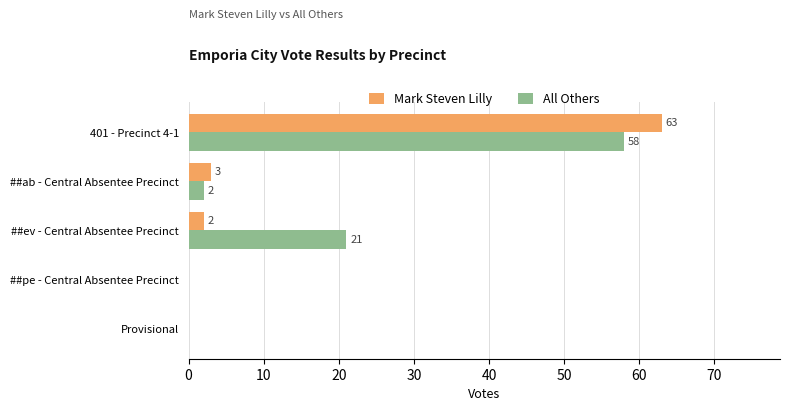

The value of All Others at ##pe - Central Absentee Precinct is 0. True or false?

True